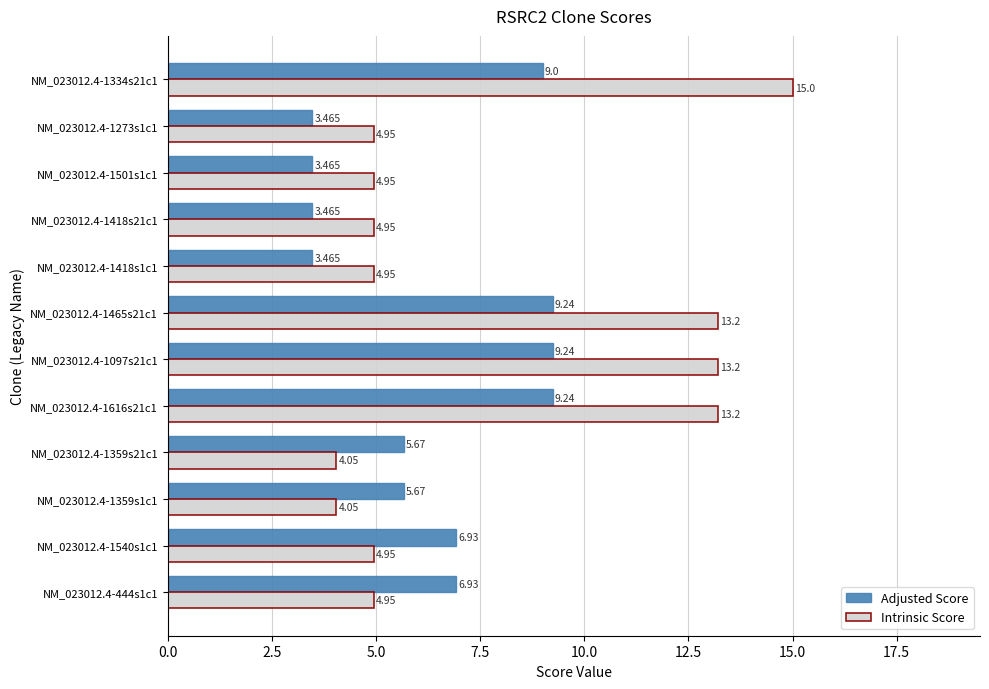

Which series has the largest range (max minus min)?

Intrinsic Score